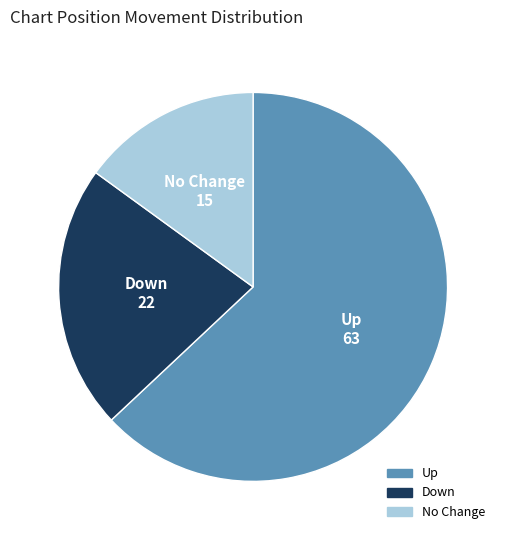

How many slices are in this pie chart?

3